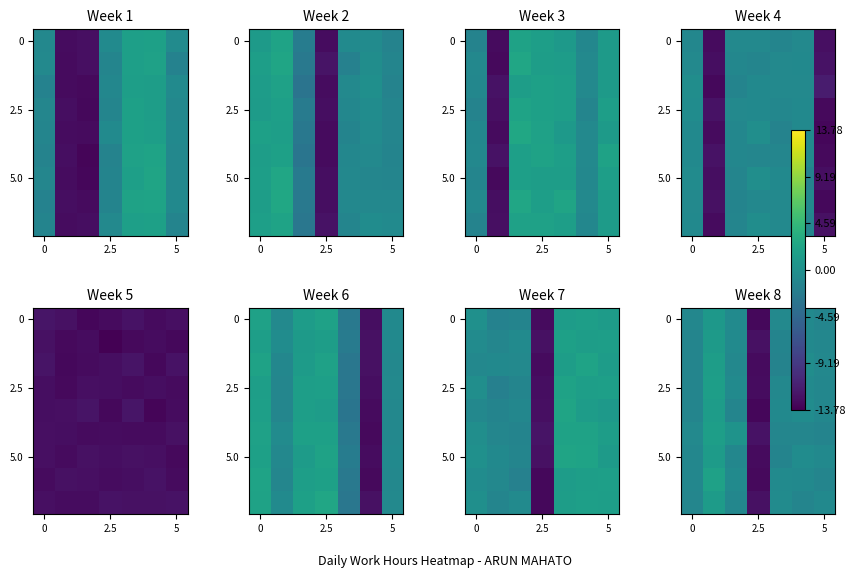

The 0 series shows -13.2 at 2.5. True or false?

True